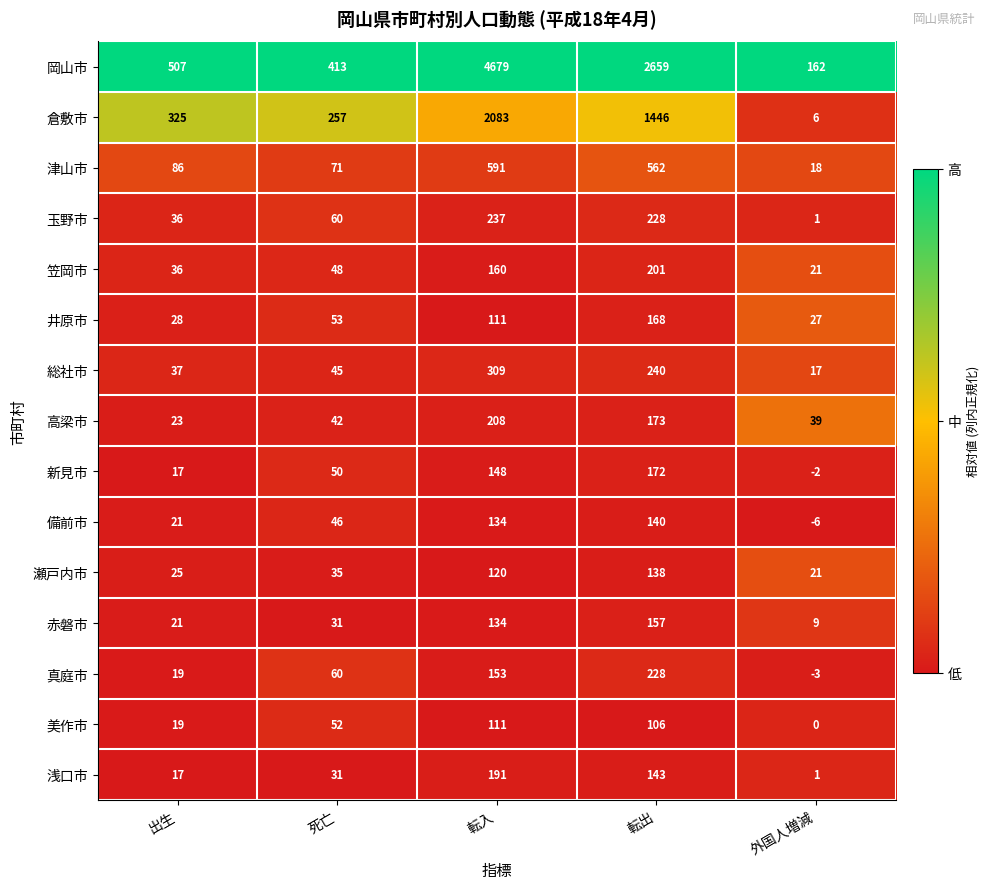

What is the difference between the maximum and minimum values in the 玉野市 series?

236